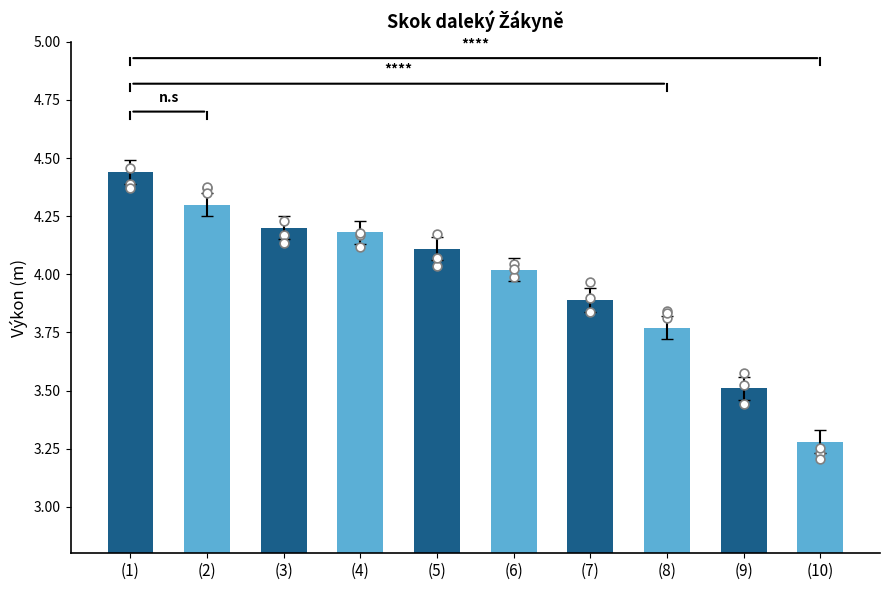

What is the ratio of the value at (1) to the value at (7)?

1.1